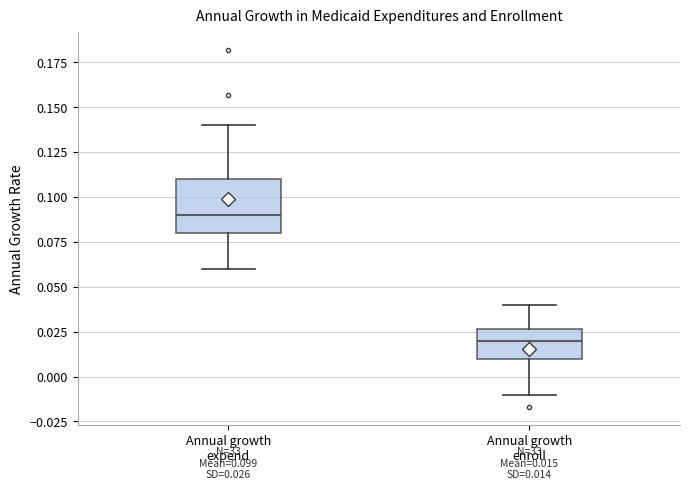

Comparing the boxes themselves (not the whiskers), which one is the tallest?

Annual growth expend